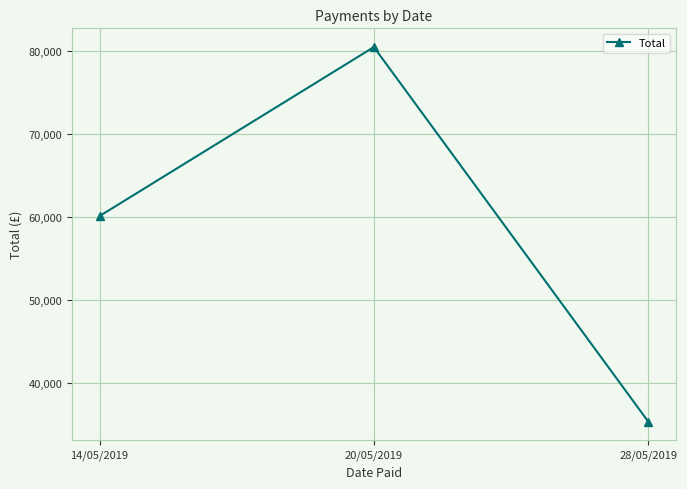

Between 20/05/2019 and 14/05/2019, which is larger?

20/05/2019